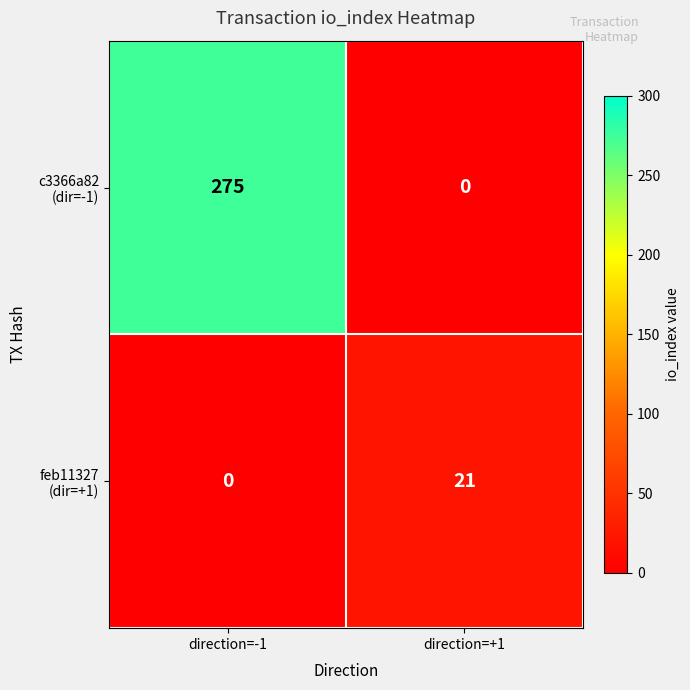

What is the total value across all series at direction=+1?

21